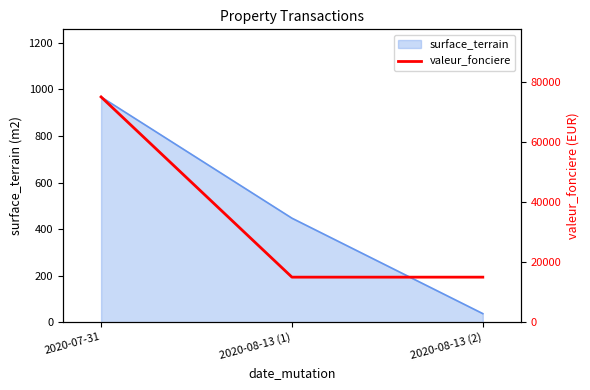

What is the label of the 1st point from the left?

2020-07-31